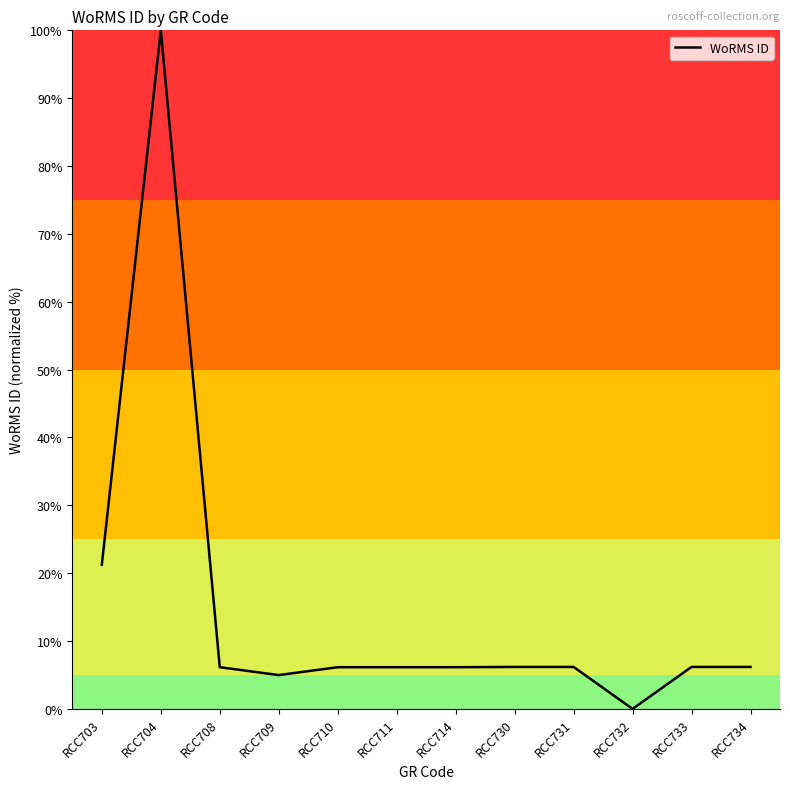

The chart shows a value of 6.1 at RCC708. True or false?

True